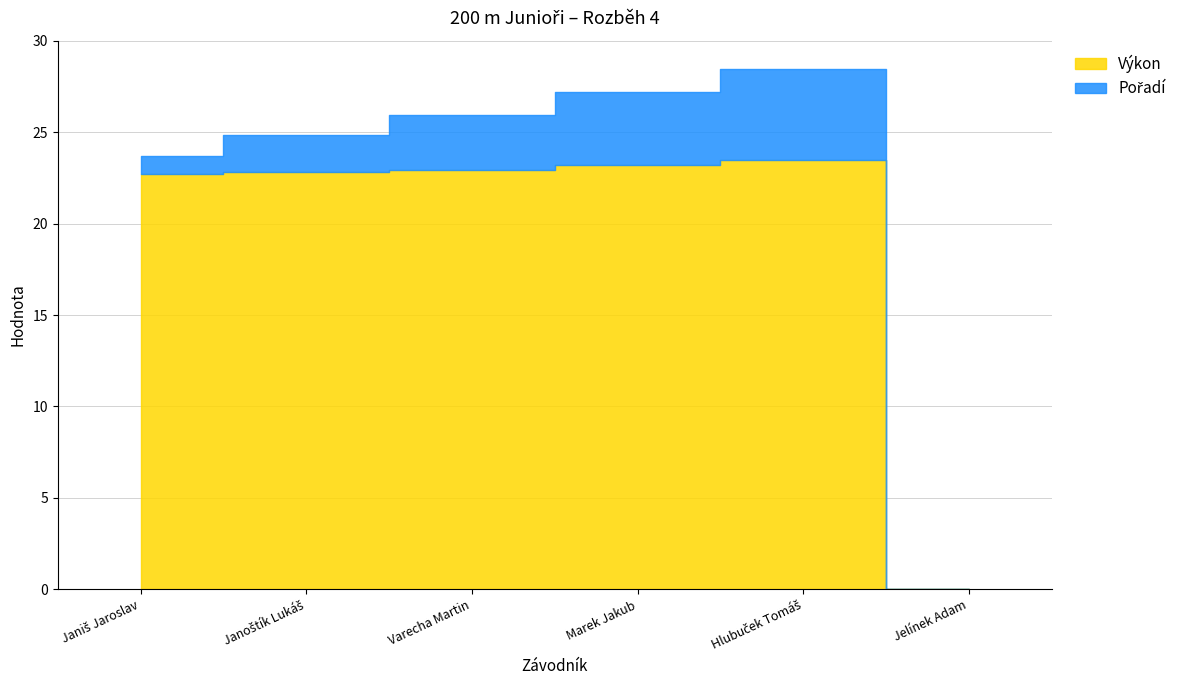

Count the Pořadí values in the range 1 to 4.

4